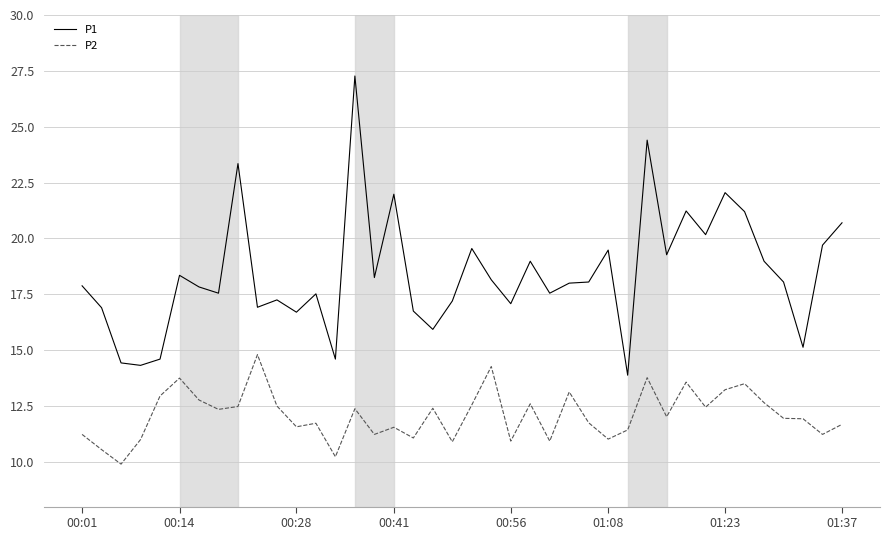

Which series has the largest total across all categories?

P1